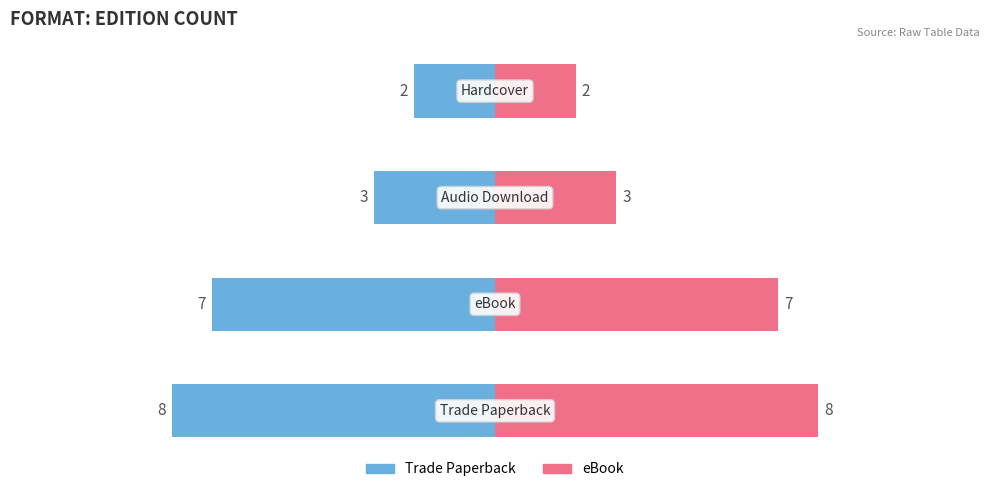

Reading right to left, extract all data points from this chart.

Trade Paperback / Audio: -2	-3	-7	-8
eBook / Hardcover: 2	3	7	8